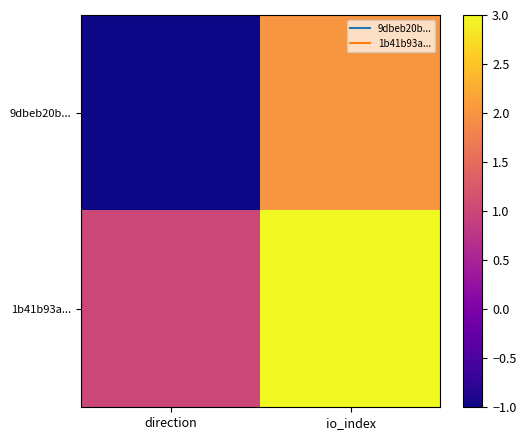

At which category is the sum across all series the highest?

io_index